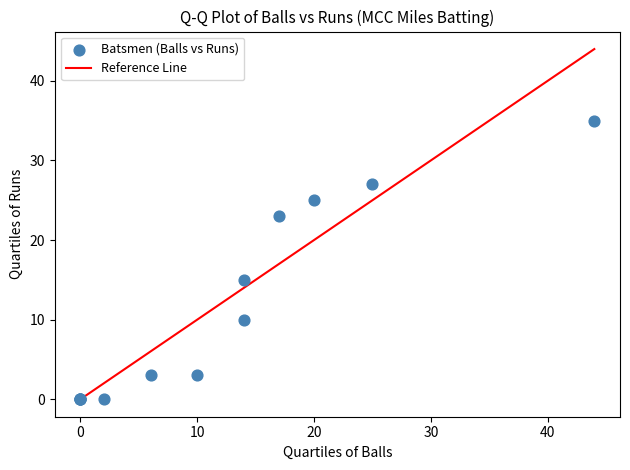

What Y value in the scatter plot is closest to 17?

15